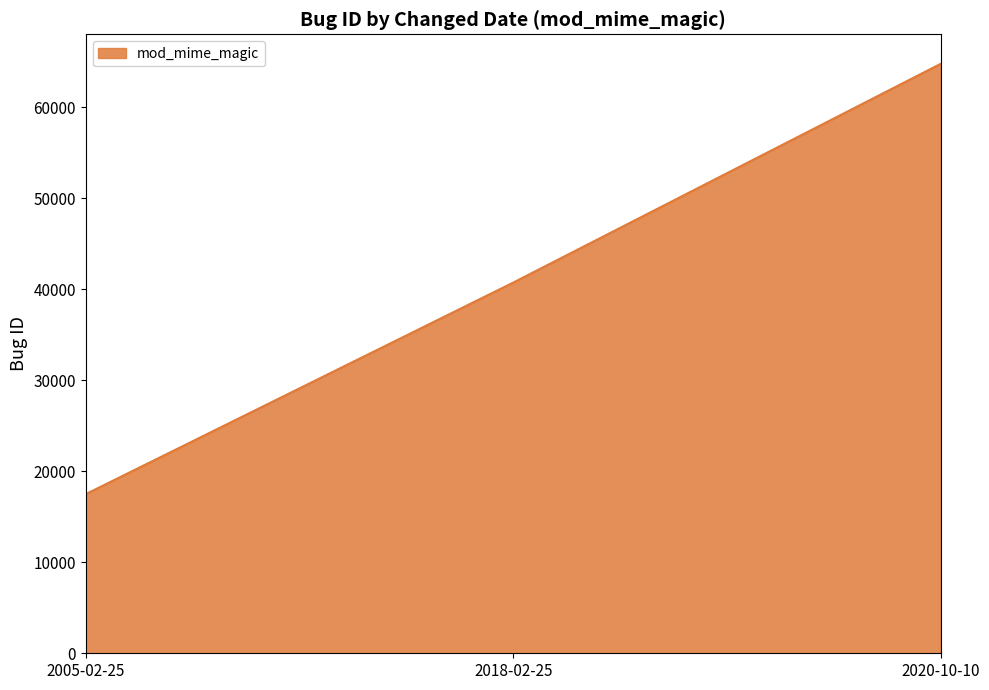

How many values are between 17497 and 64798?

3